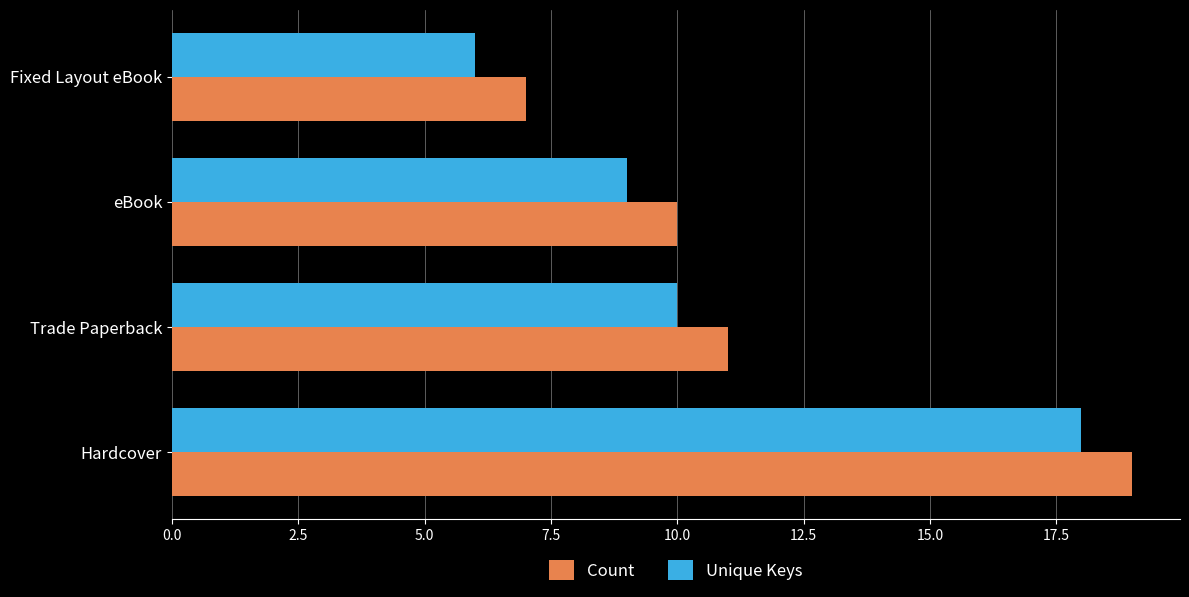

What value does the Unique Keys series have at Trade Paperback?

10